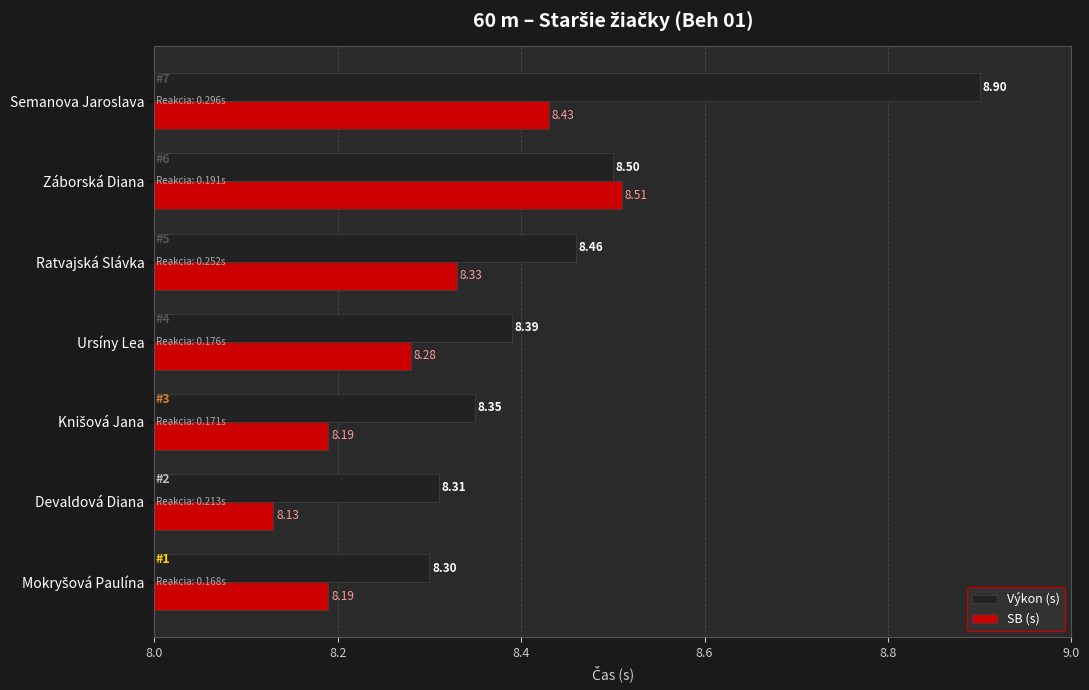

Is the value of SB (s) at Záborská Diana greater than the value of Výkon (s) at Záborská Diana?

Yes